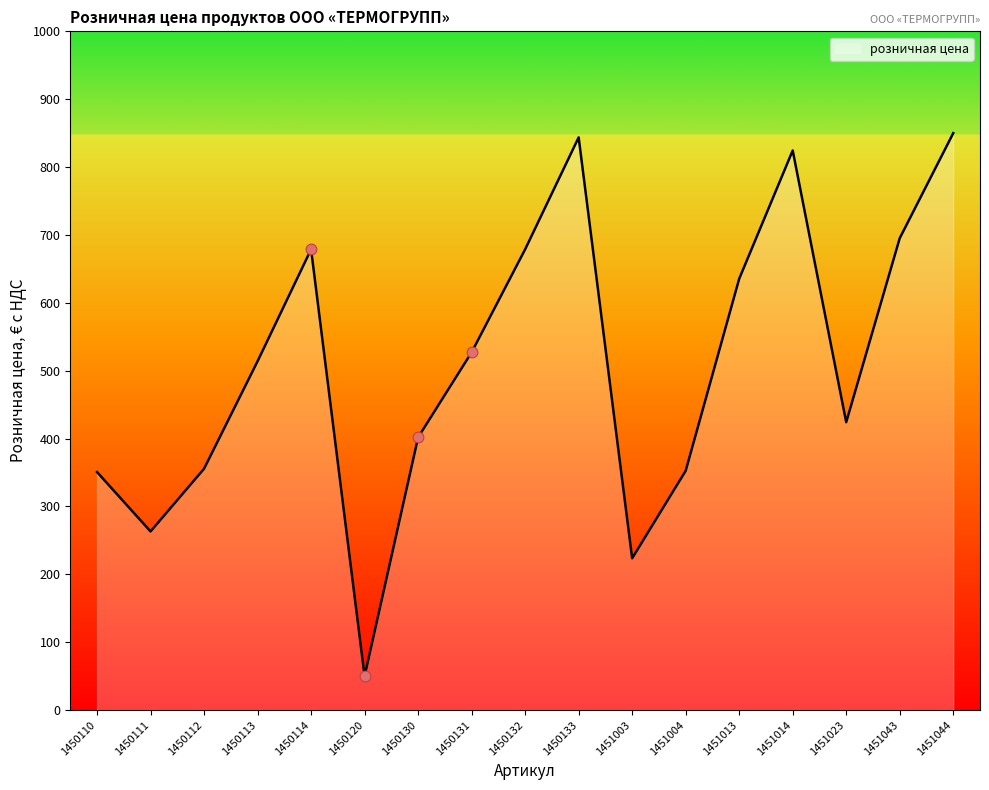

Approximately how many times larger is the value at 1450114 compared to 1450133?

0.8